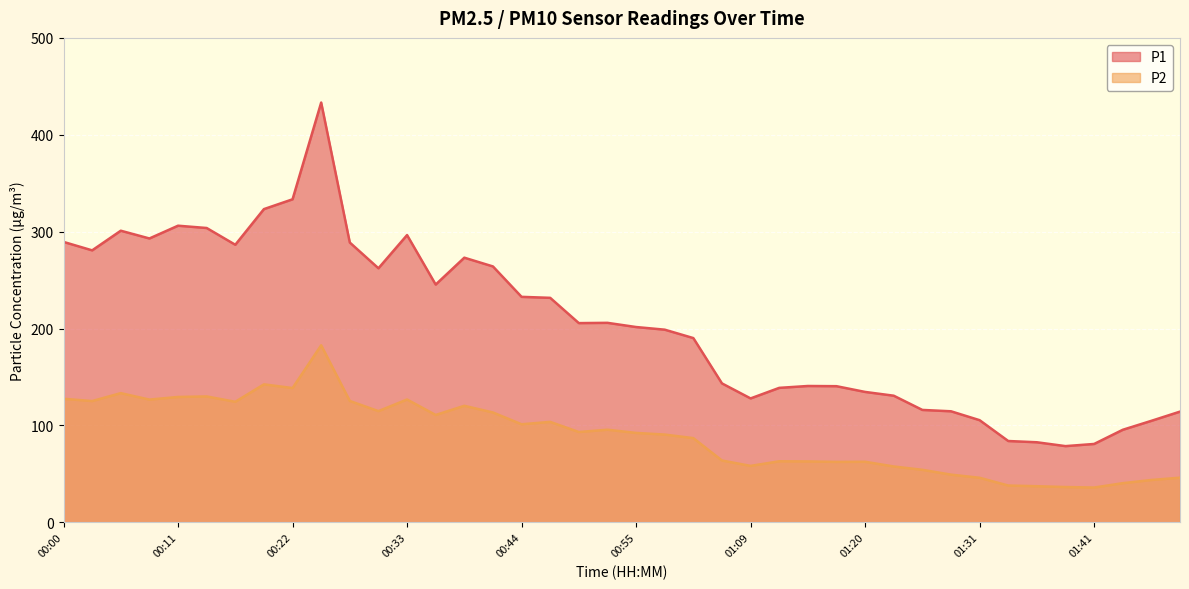

At which category is the sum across all series the highest?

00:25